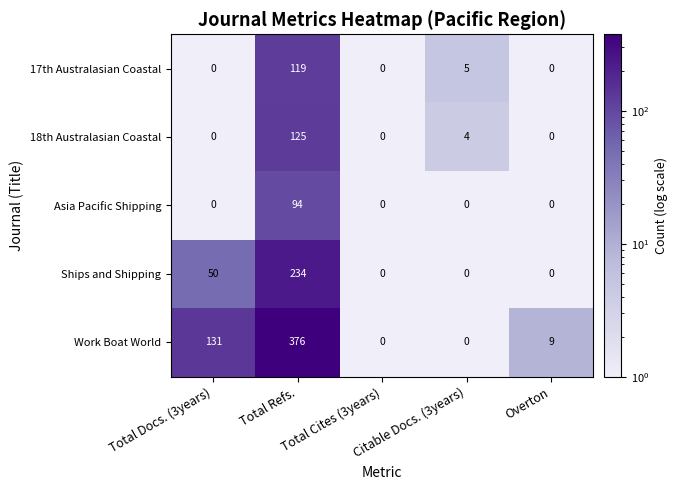

What is the difference between the maximum and minimum values in the 17th Australasian Coastal series?

119